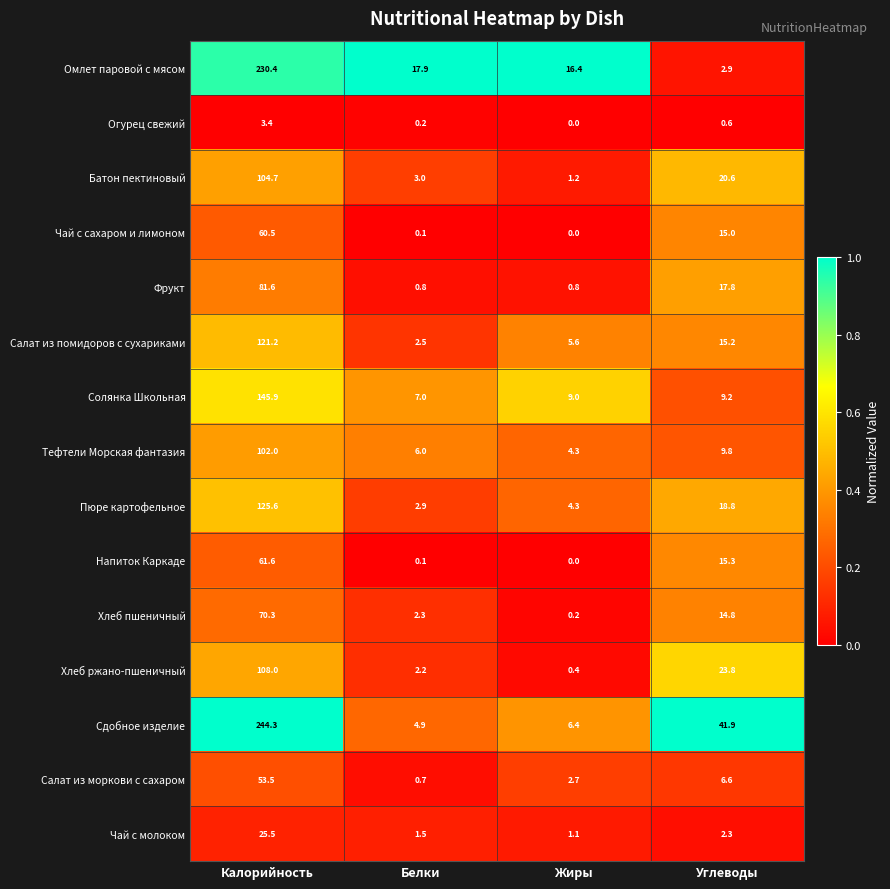

Rank the categories by Хлеб ржано-пшеничный value from highest to lowest.

Калорийность, Углеводы, Белки, Жиры